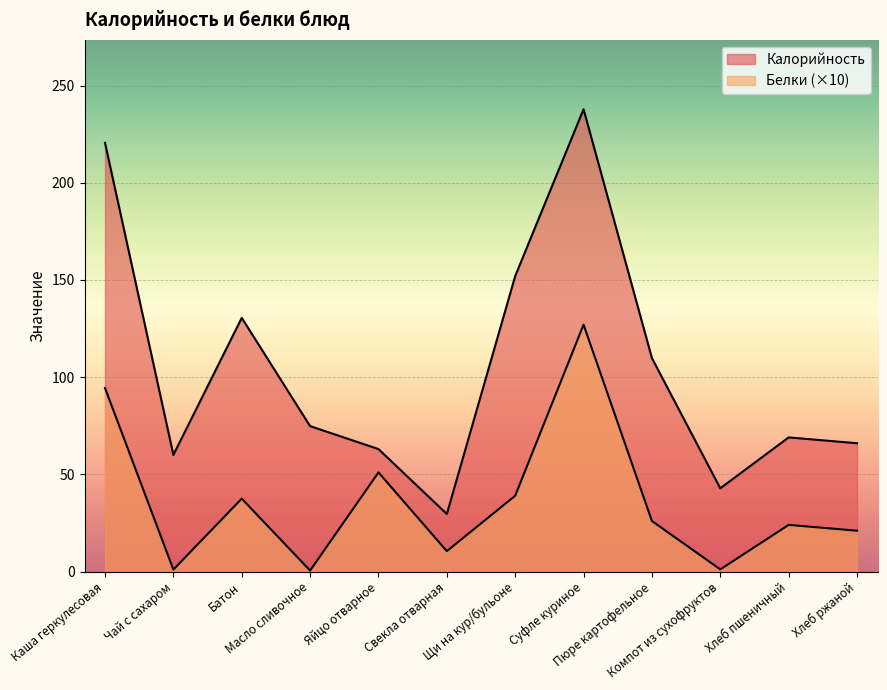

True or false: Белки and Калорийность cross at least once.

False